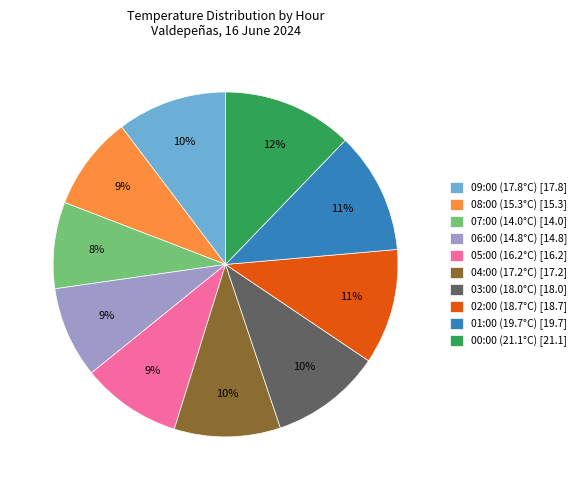

Count the number of slices in the pie.

10